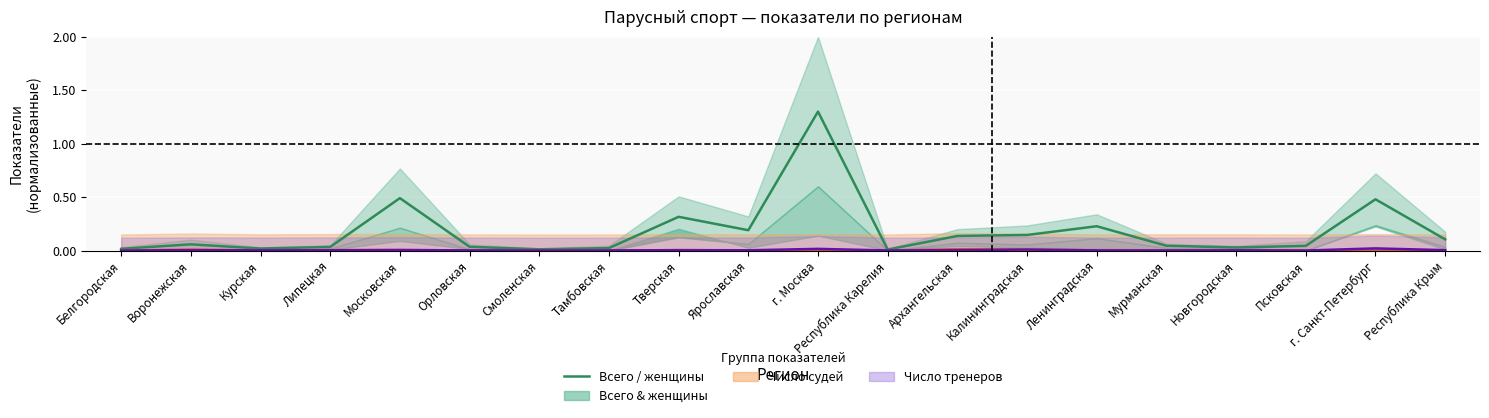

The value at Московская is 0.5. True or false?

True